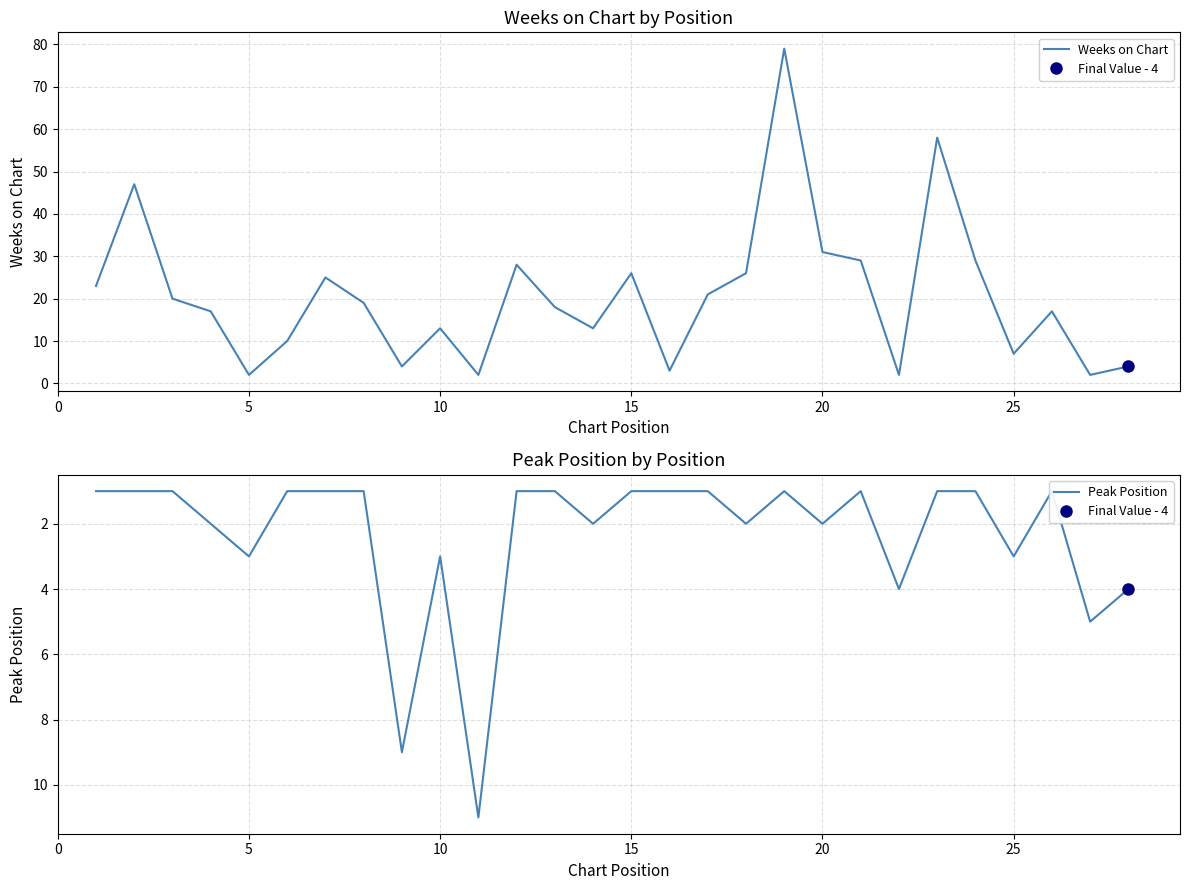

How many lines are shown in the chart?

2